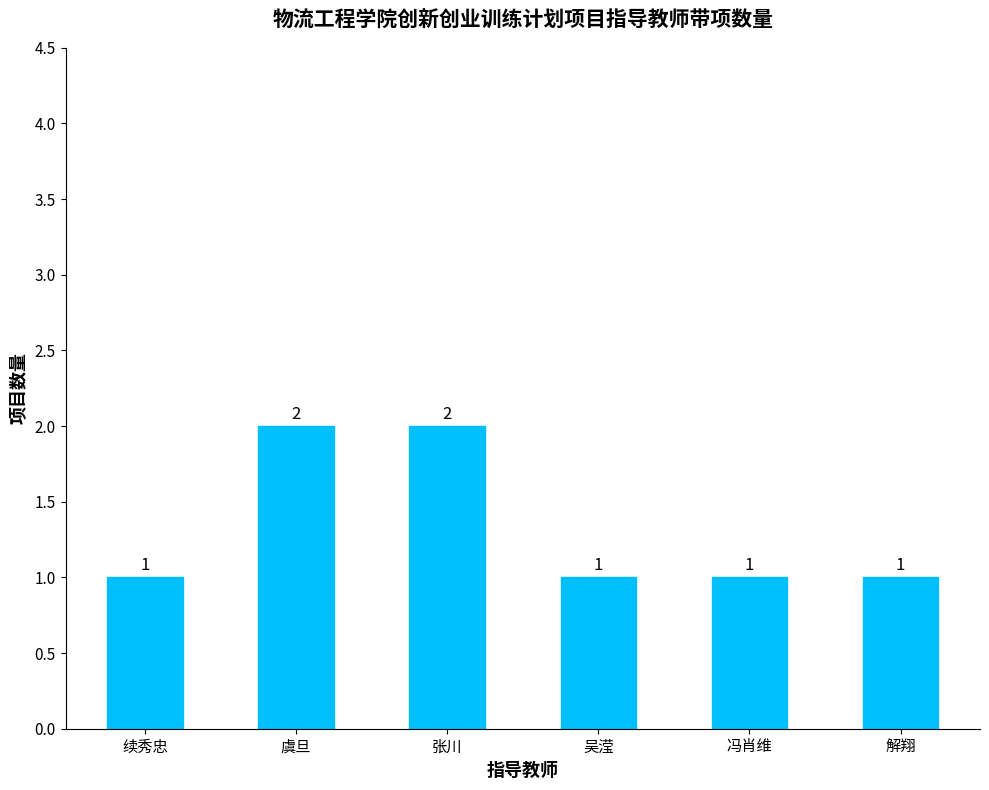

What is the sum of the values at 解翔 and 续秀忠?

2